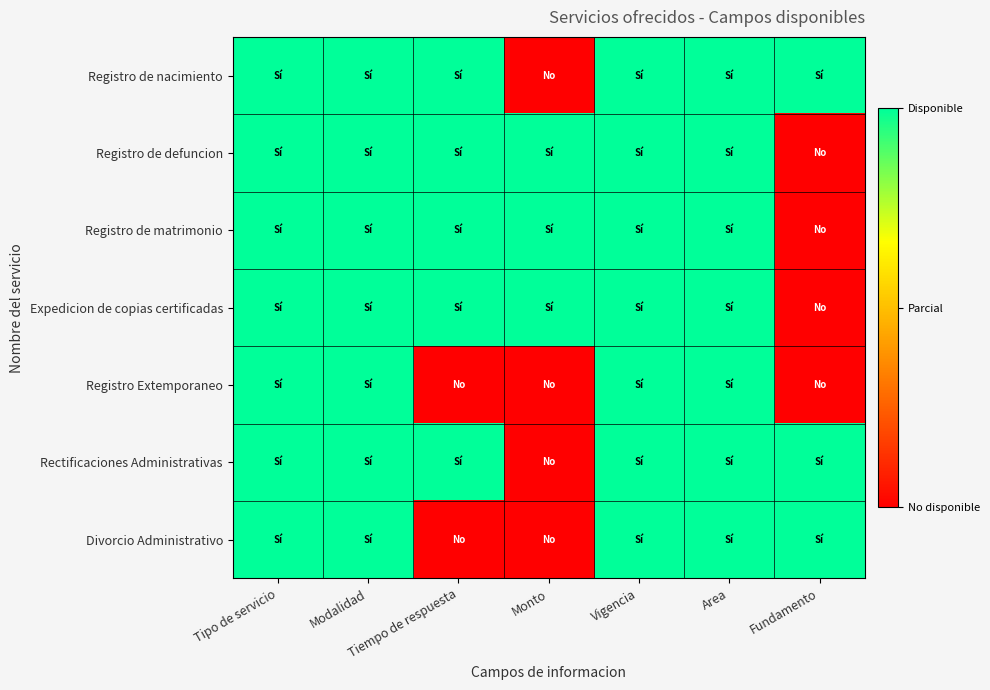

List the series in order of their peak value, highest first.

Registro de nacimiento, Registro de defuncion, Registro de matrimonio, Expedicion de copias certificadas, Registro Extemporaneo, Rectificaciones Administrativas, Divorcio Administrativo